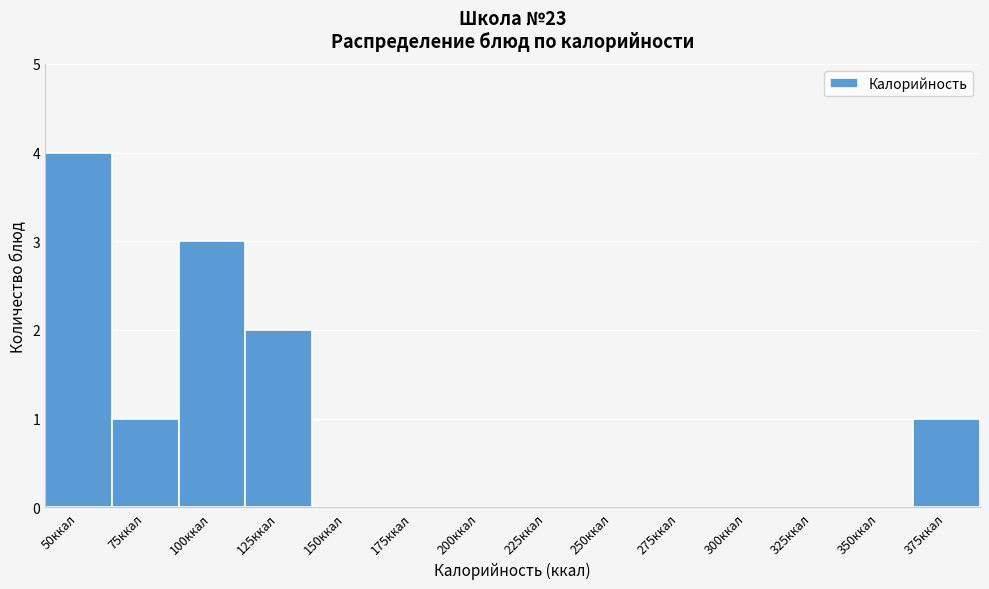

Reading right to left, transcribe all the data shown in this chart.

375ккал=1	350ккал=0	325ккал=0	300ккал=0	275ккал=0	250ккал=0	225ккал=0	200ккал=0	175ккал=0	150ккал=0	125ккал=2	100ккал=3	75ккал=1	50ккал=4